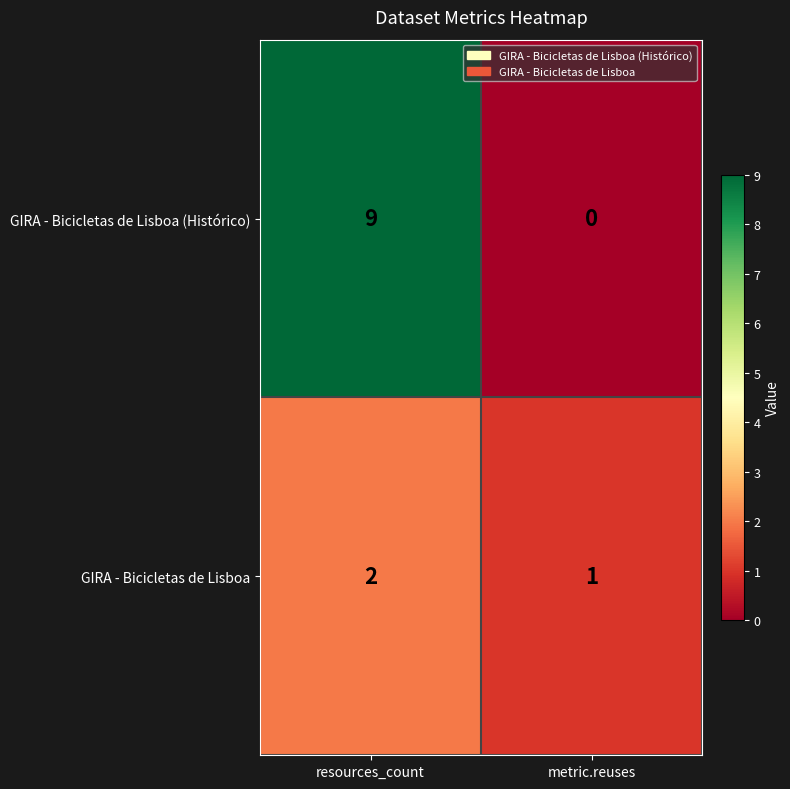

What is the sum of all GIRA - Bicicletas de Lisboa (Histórico) values?

9